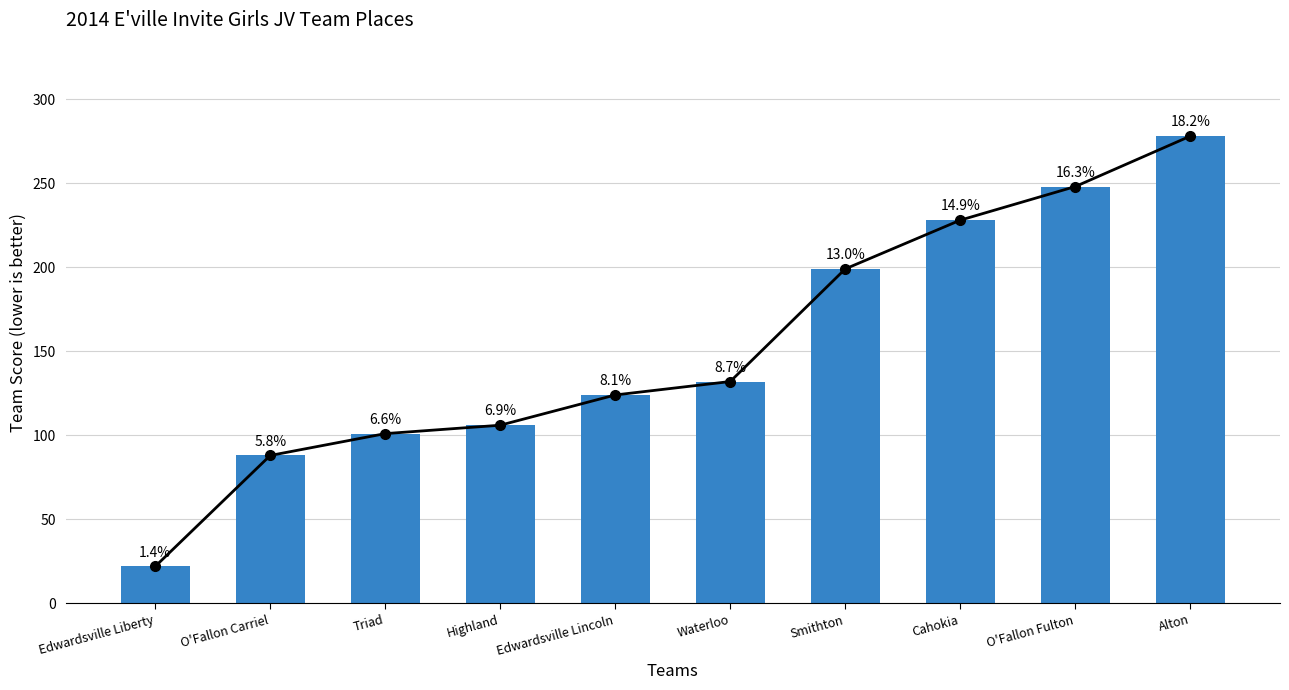

What is the difference between the maximum and minimum values?

256